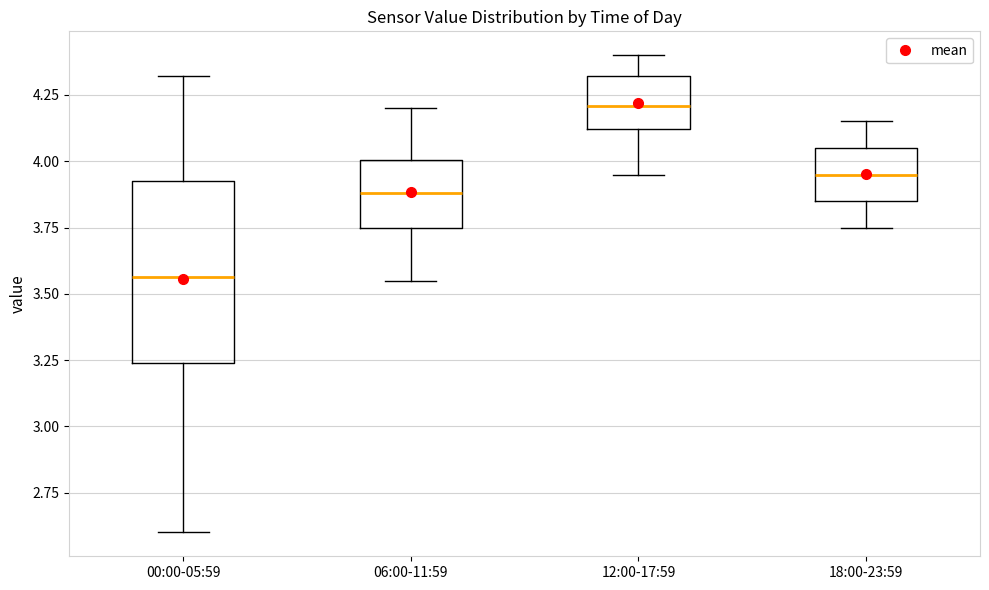

Which box's median line is the highest?

12:00-17:59